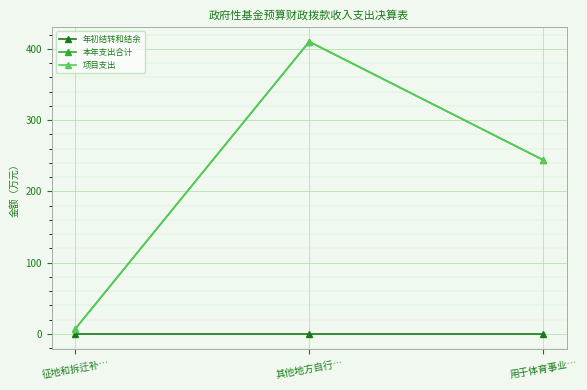

The value of 年初结转和结余 at 征地和拆迁补… is 0.0. True or false?

True